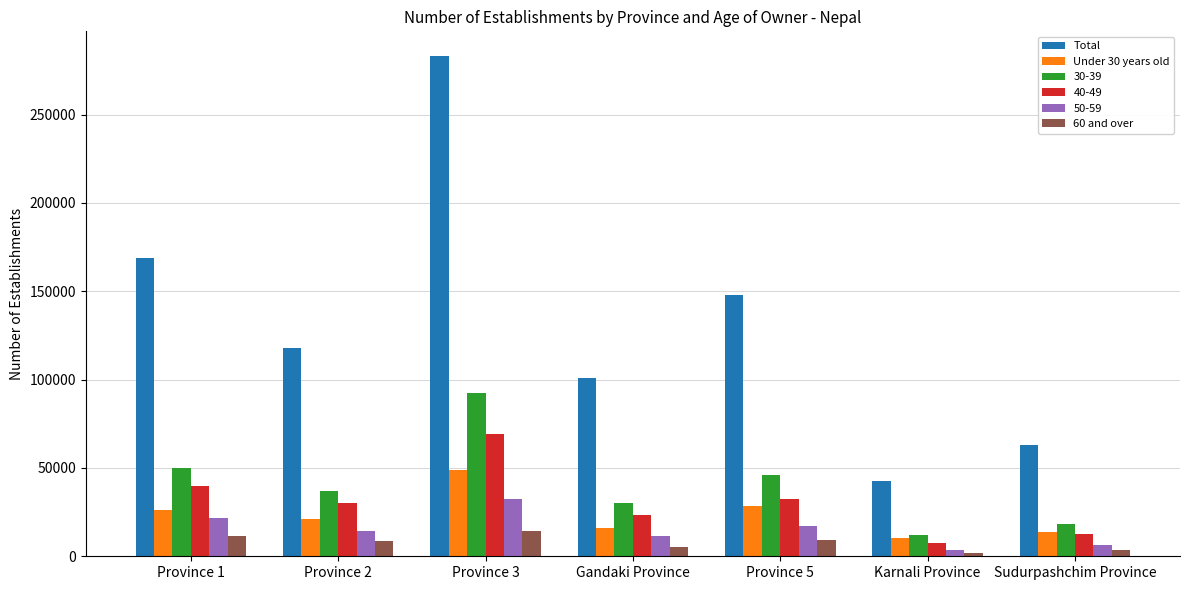

What is the difference between the maximum and minimum values in the Total series?

240113